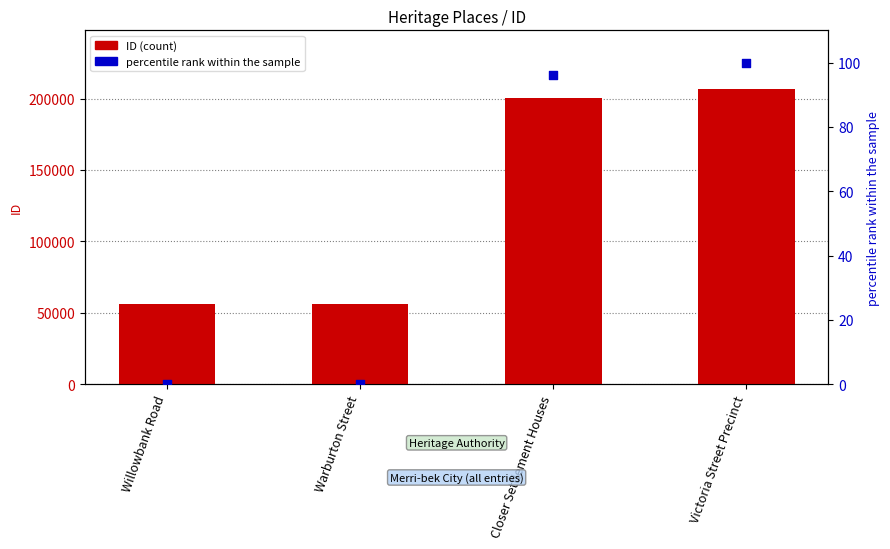

At how many categories does at least one series exceed 168089?

2